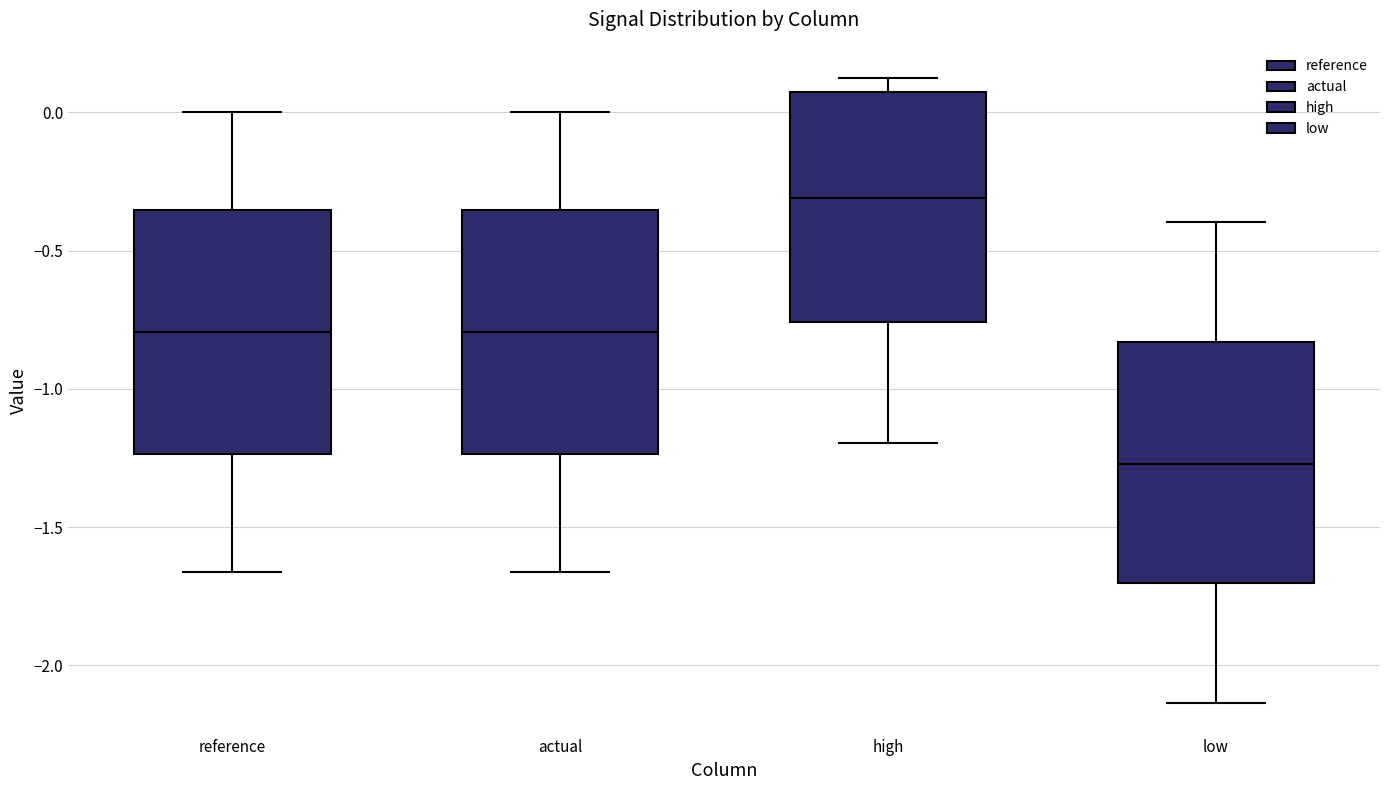

Where does the upper whisker of the box for actual end on the y-axis? The values are not printed on the chart, so give them approximately, as read against the axis.

0.00